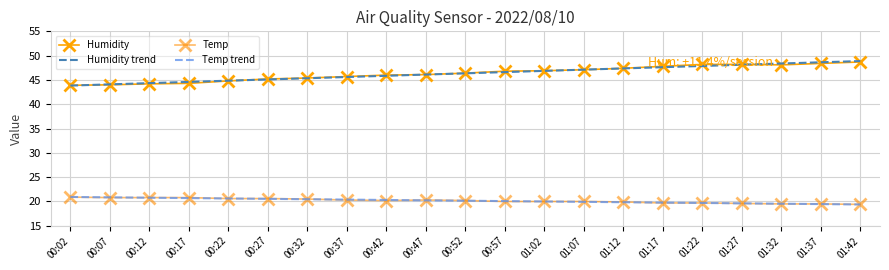

True or false: Humidity and Temp trend cross at least once.

False